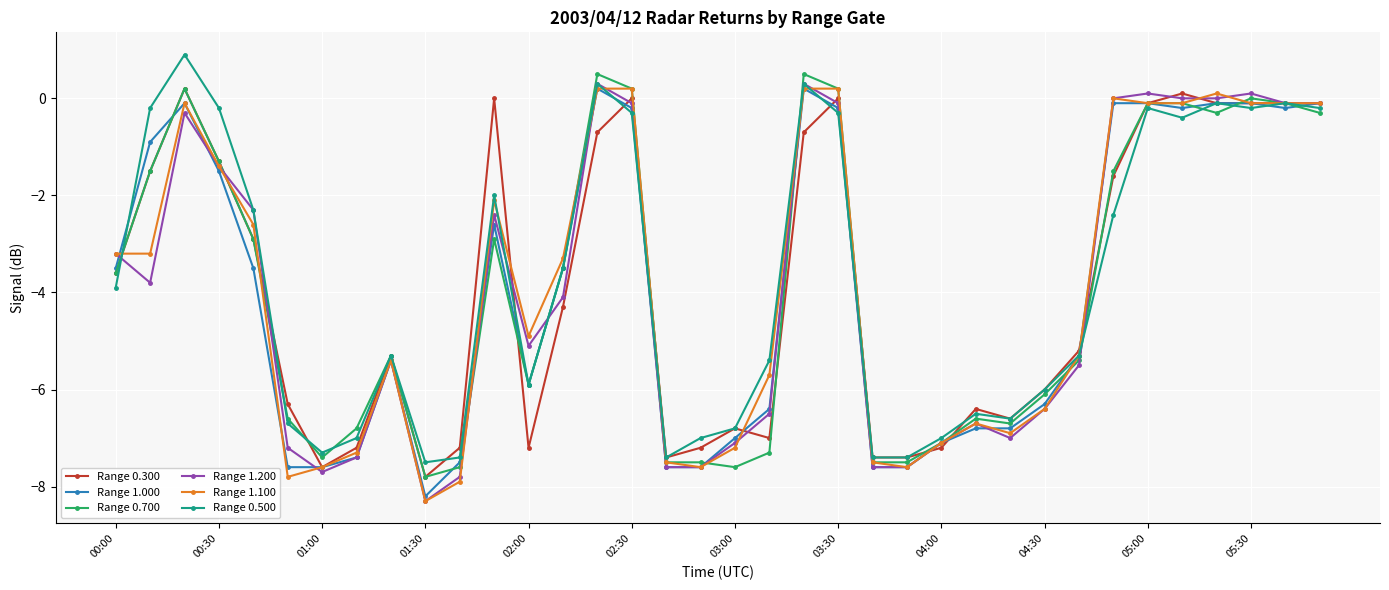

How many lines are shown in the chart?

6